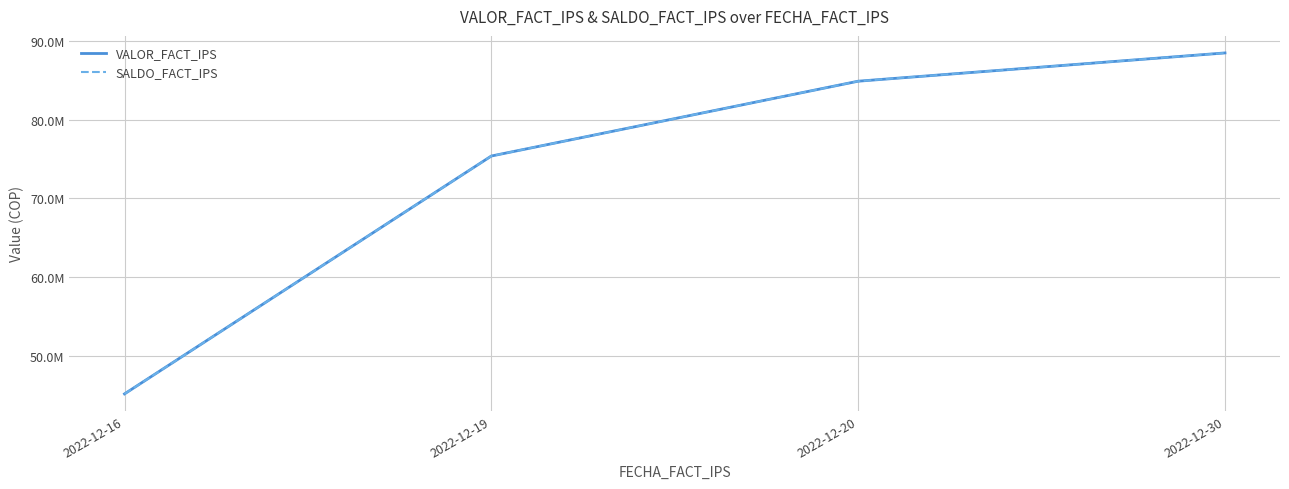

True or false: VALOR_FACT_IPS and SALDO_FACT_IPS intersect in this chart.

False